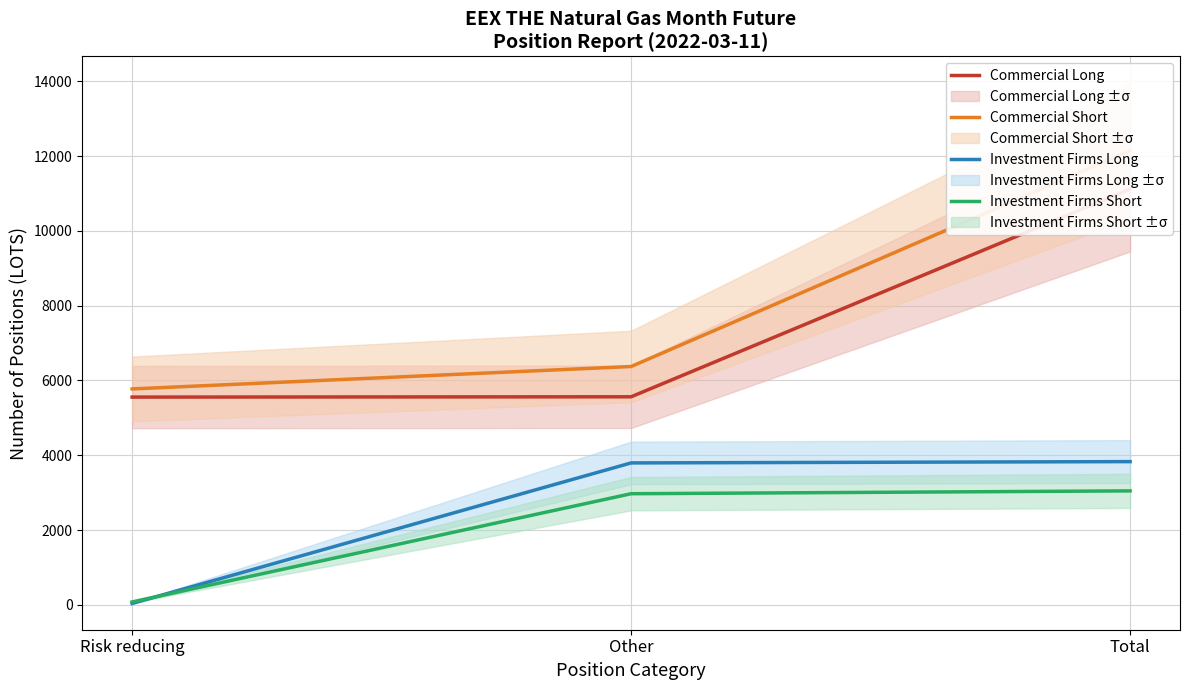

What is the average value of the Investment Firms Long series?

2553